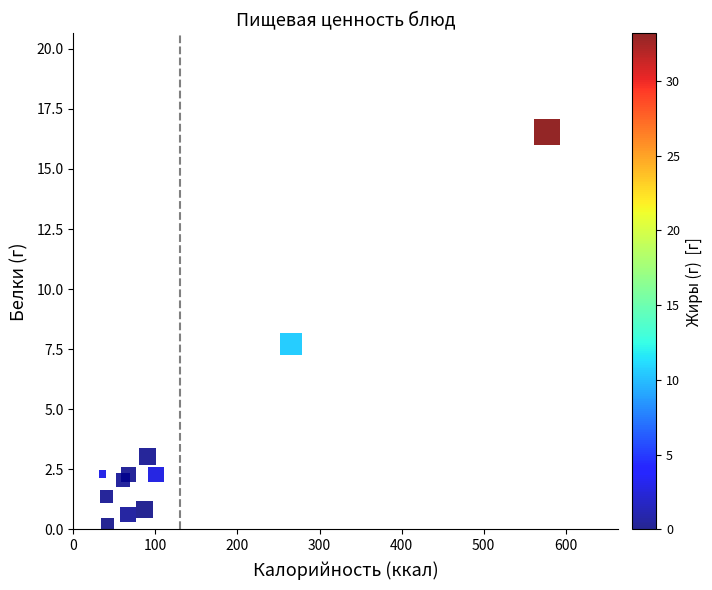

What Y value in the scatter plot is closest to 8?

7.7